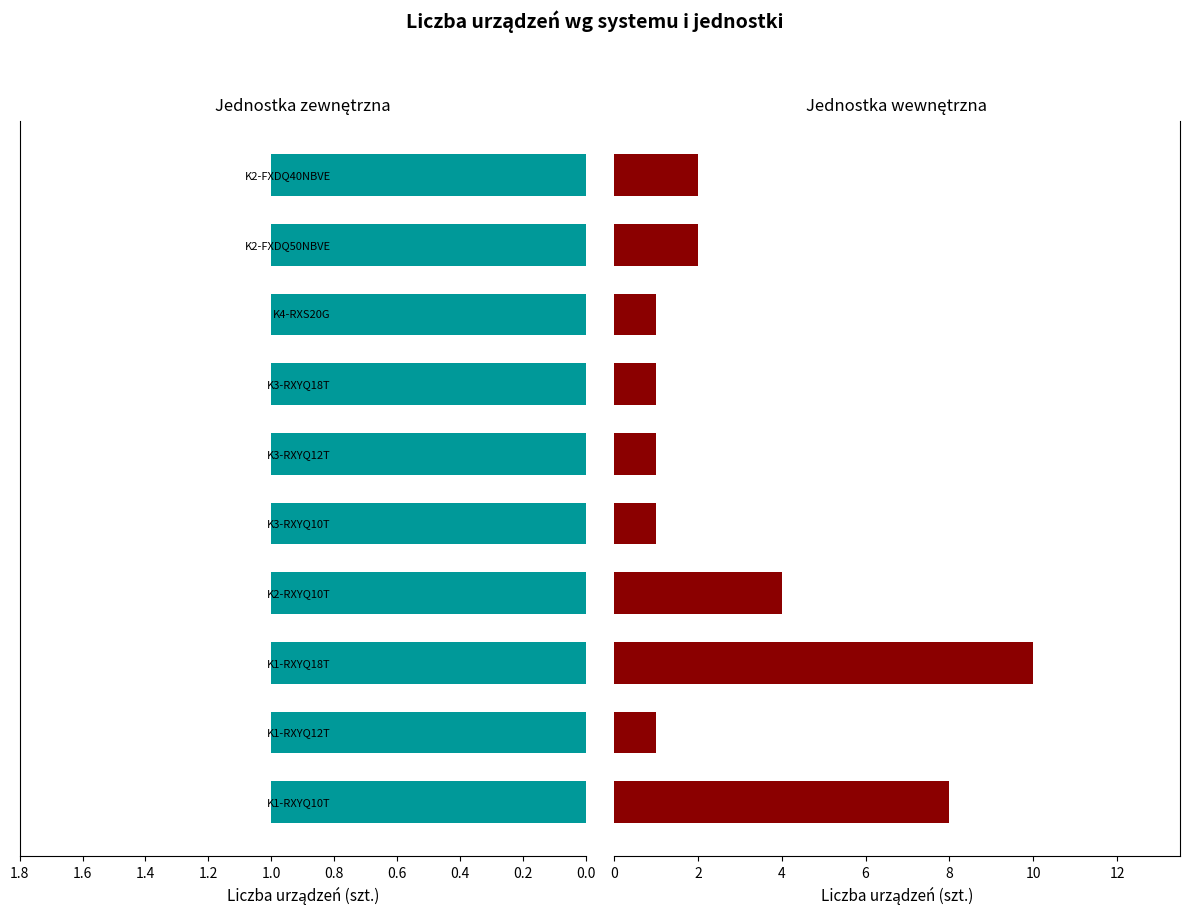

How many bars are there in each group?

2